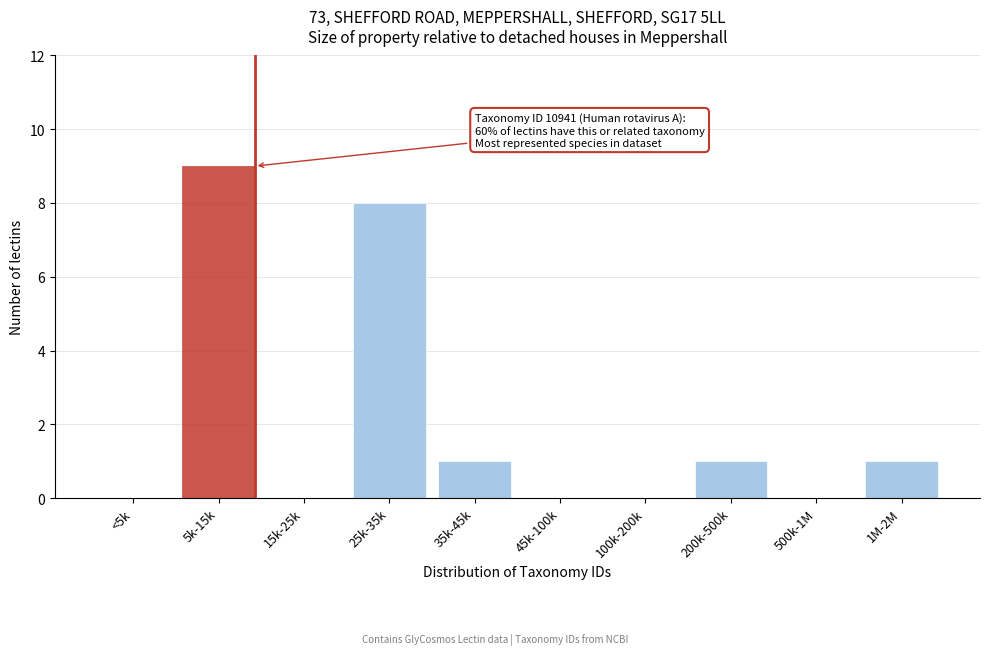

Reading right to left, extract all data points from this chart.

1M-2M=1	500k-1M=0	200k-500k=1	100k-200k=0	45k-100k=0	35k-45k=1	25k-35k=8	15k-25k=0	5k-15k=9	<5k=0